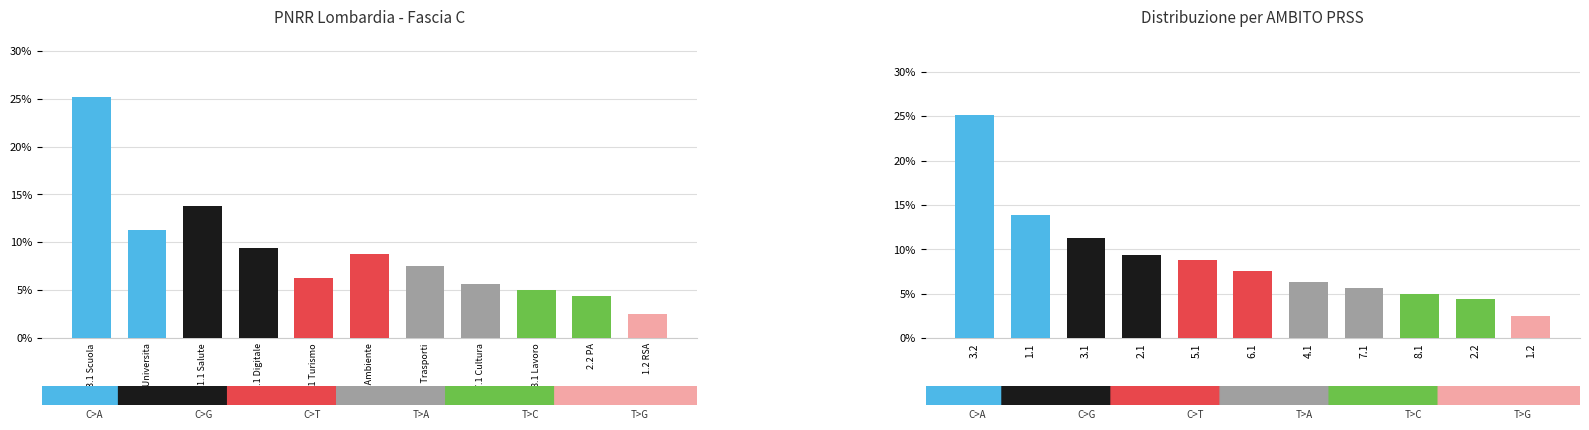

What is the sum of all Distribuzione per INVESTIMENTO values?

100.0